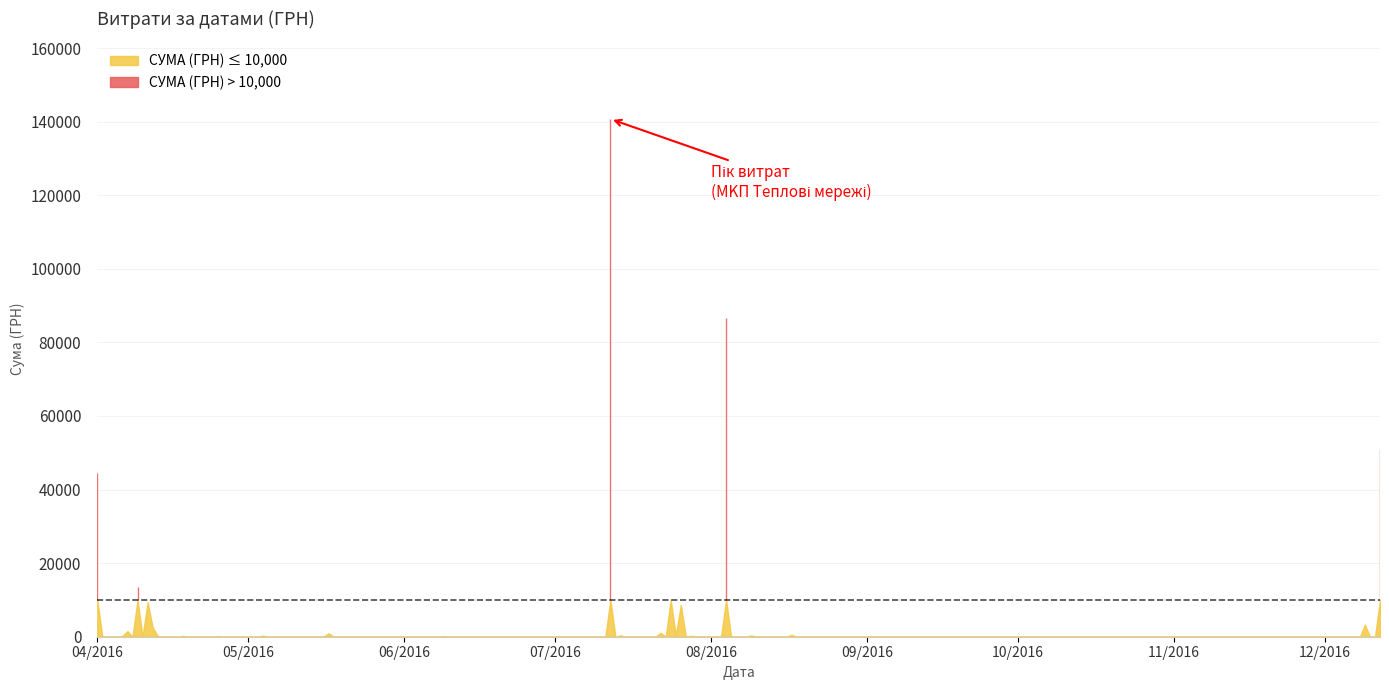

What is the label of the 4th point from the left?

12.12.2016